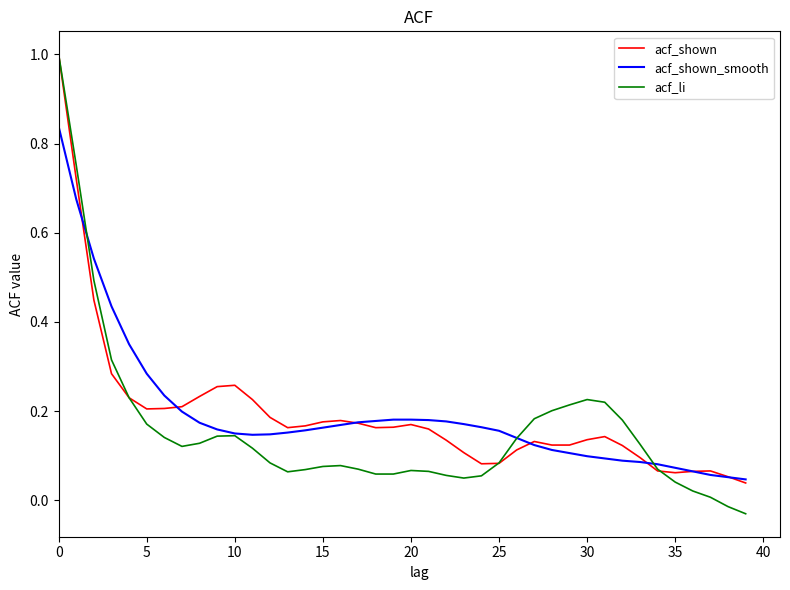

What are all the series names shown in the legend?

acf_shown, acf_shown_smooth, acf_li